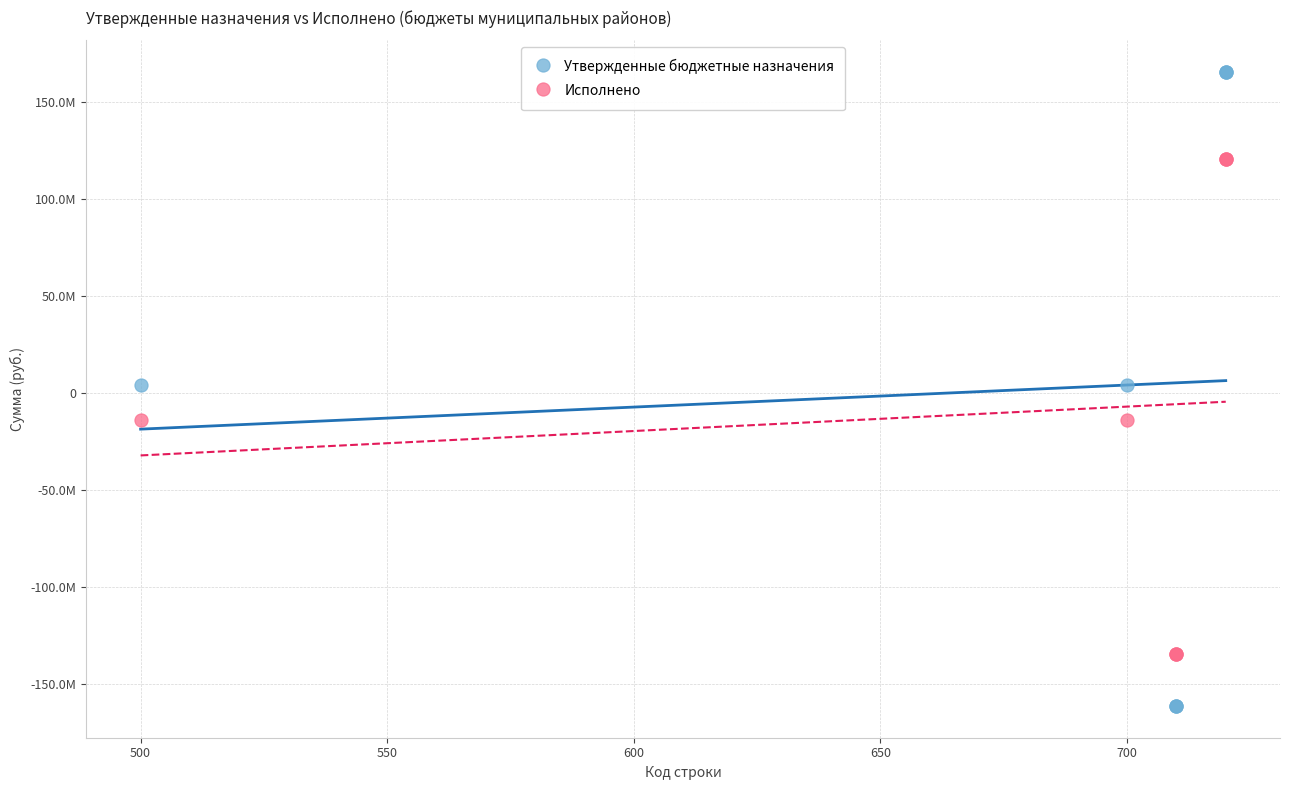

Which series has the widest spread of Y values?

Утвержденные бюджетные назначения